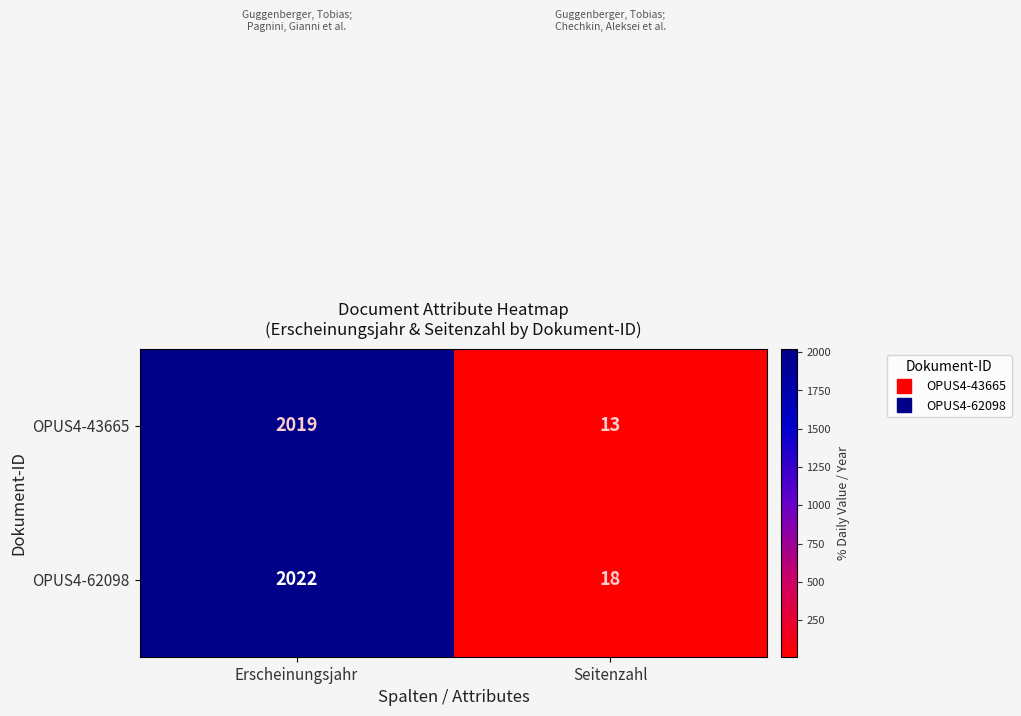

Which label corresponds to the largest value in the chart?

Erscheinungsjahr